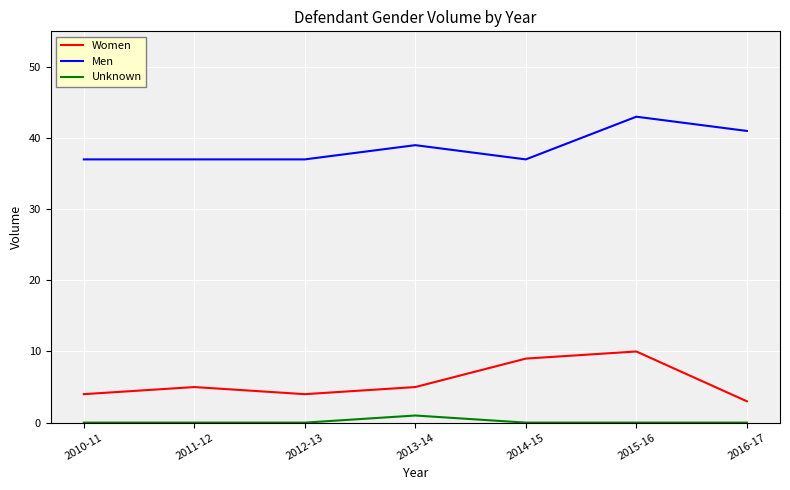

True or false: Men has a value of 9 at 2013-14.

False